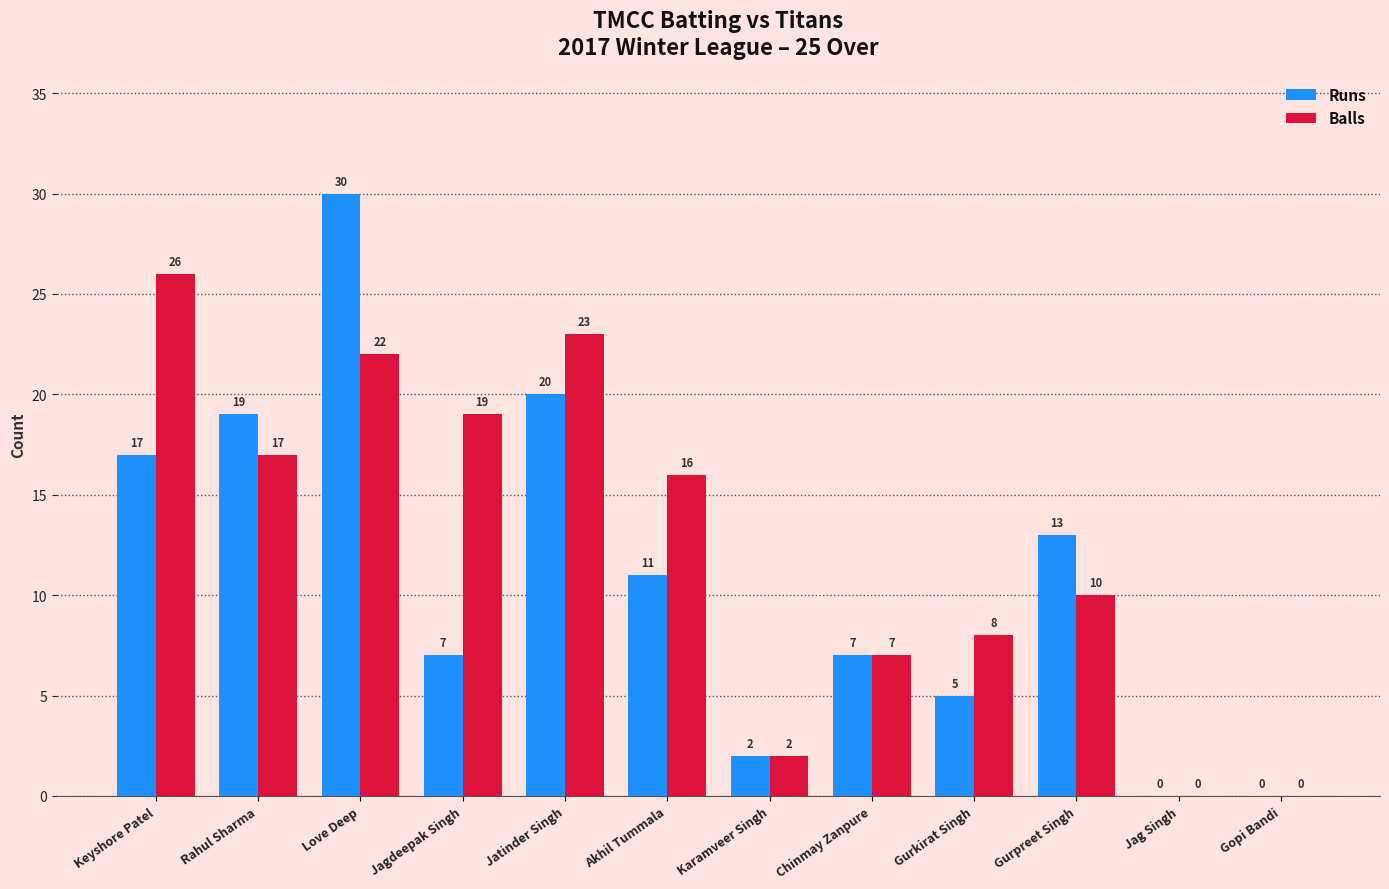

What is the greatest value displayed?

30